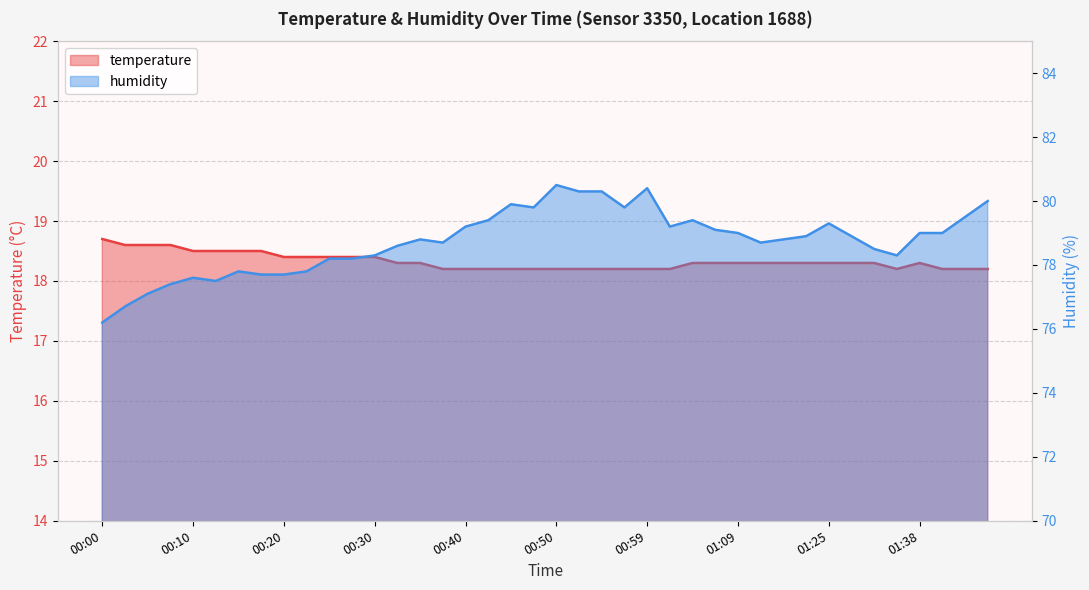

What is the maximum value shown in the chart?

80.5